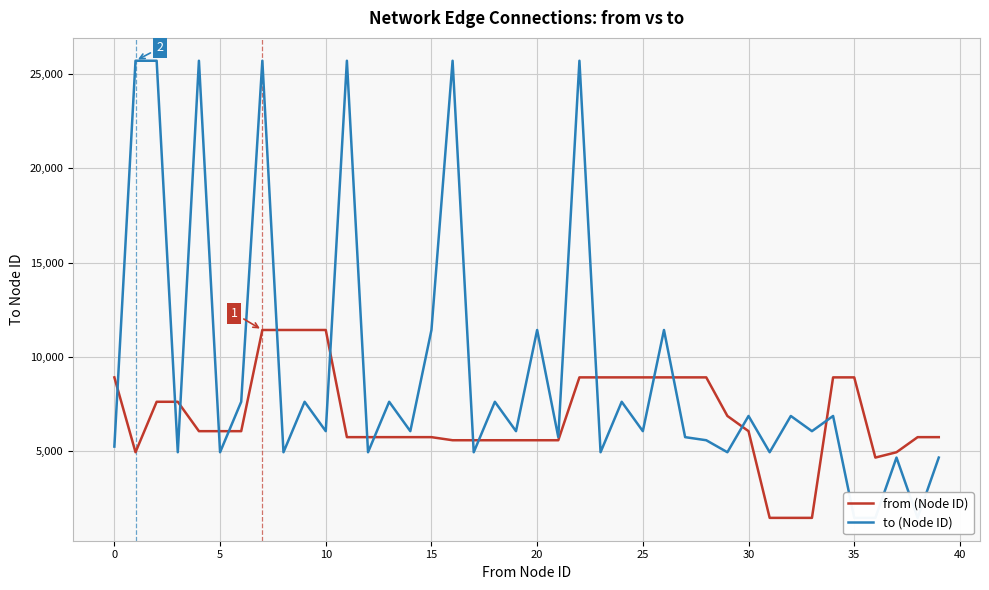

The value of from (Node ID) at 30 is 6059. True or false?

True